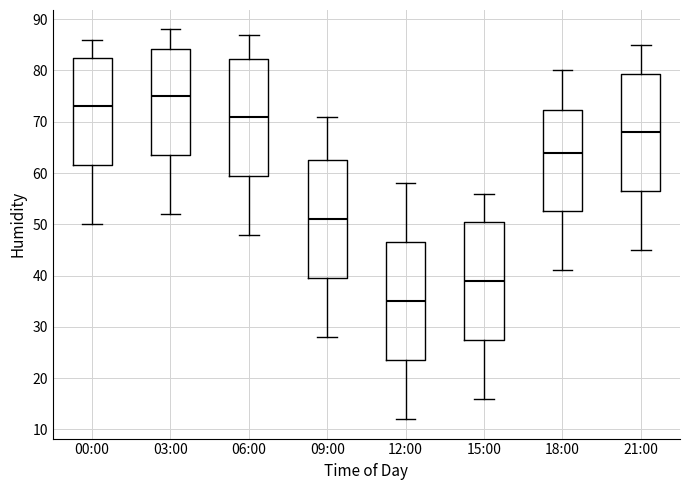

Where does the upper whisker of the box for 12:00 end on the y-axis? The values are not printed on the chart, so give them approximately, as read against the axis.

58